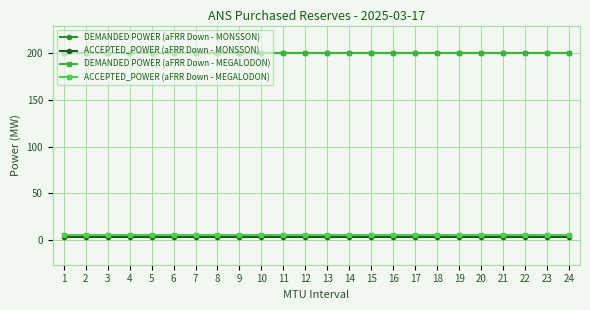

Which series has the widest spread of values?

DEMANDED POWER (aFRR Down - MONSSON)